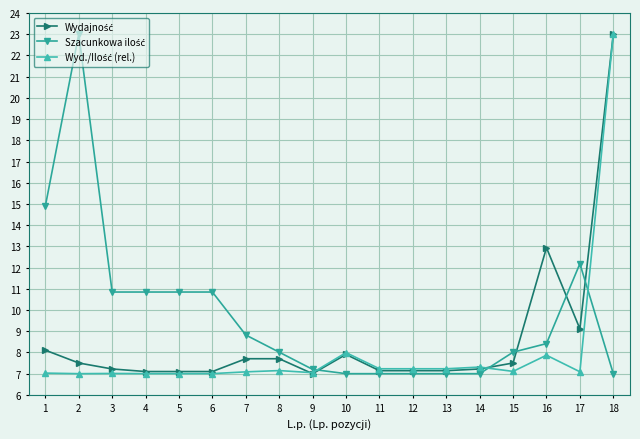

At which category is the sum across all series the highest?

18